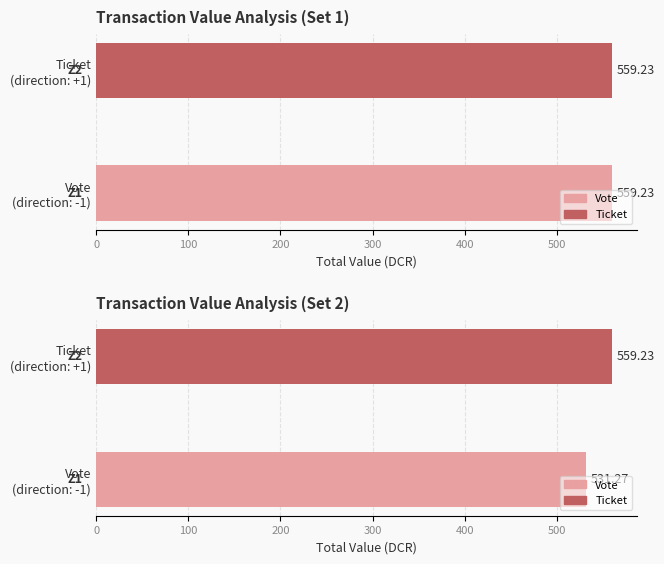

What is the approximate value at Ticket (direction: +1)?

559.2